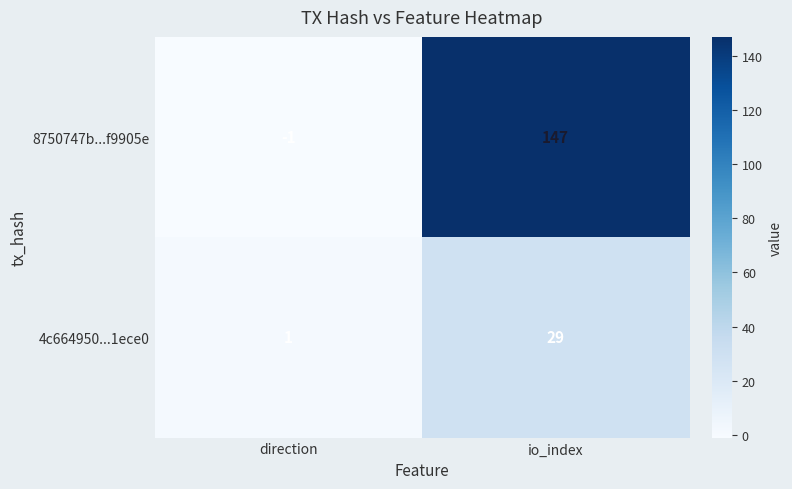

Which category has the lowest value across all series?

direction